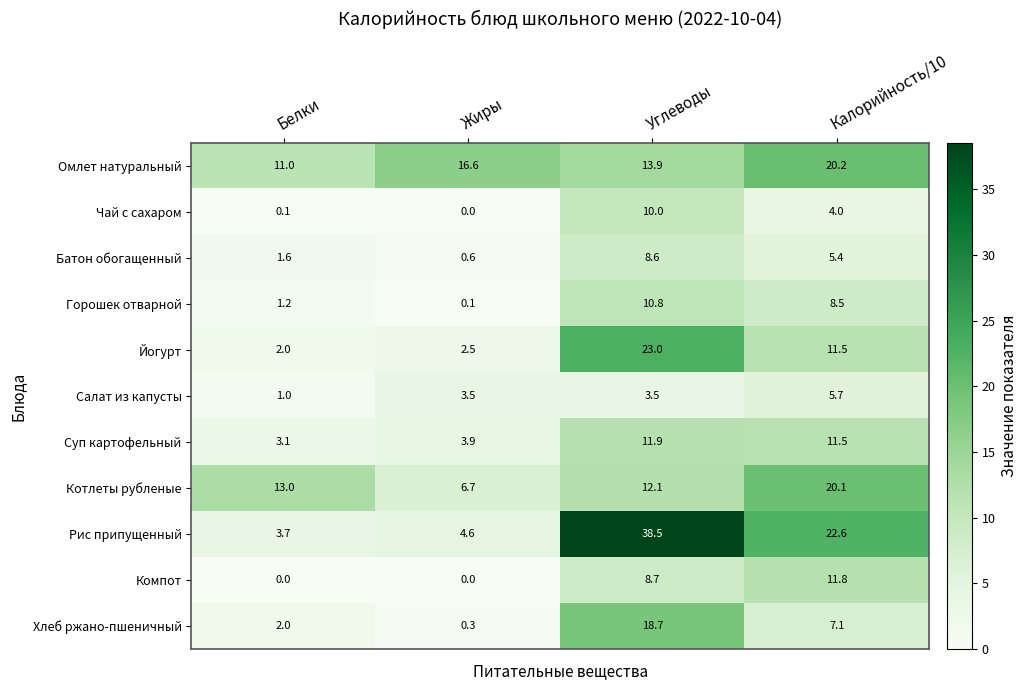

Count the number of data series in this chart.

11